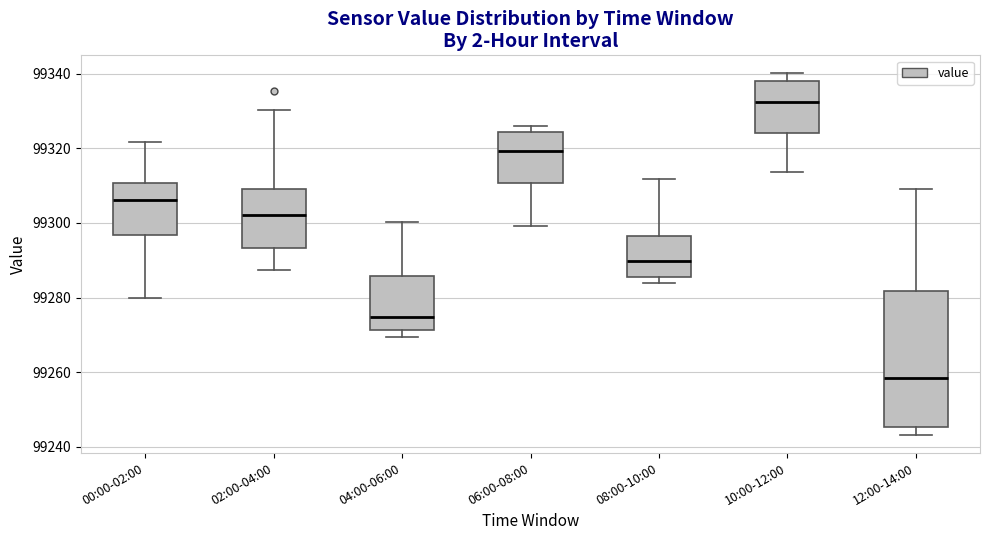

Which box has the lowest median line?

12:00-14:00